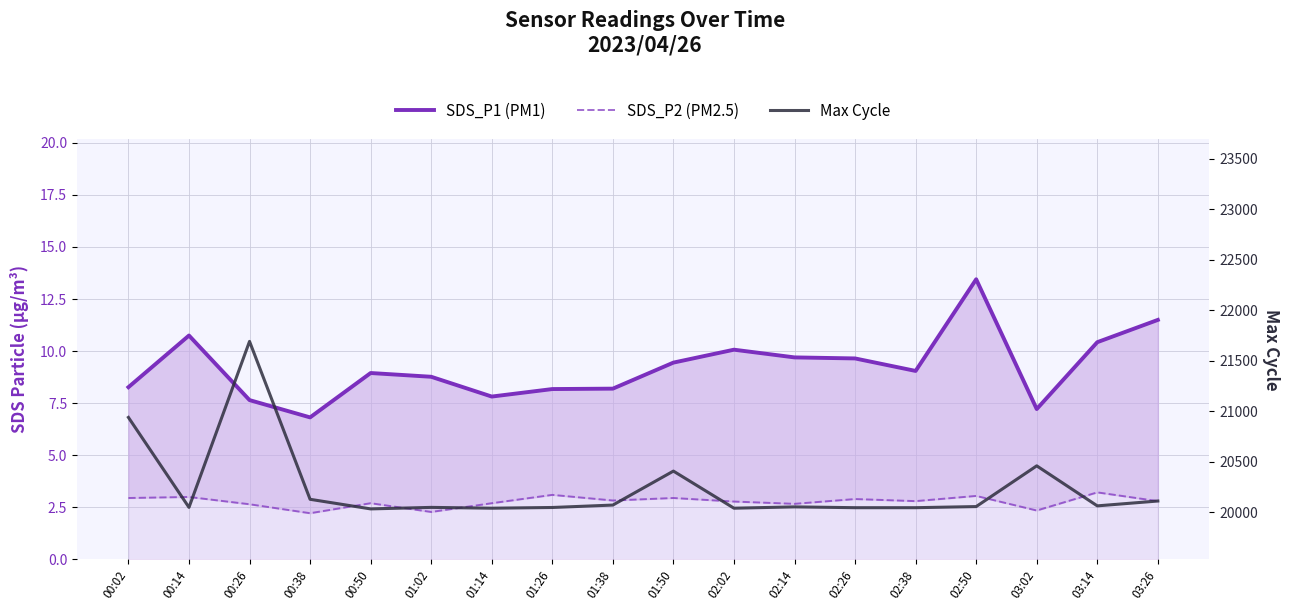

True or false: SDS_P1 (PM1) and SDS_P2 (PM2.5) cross at least once.

False